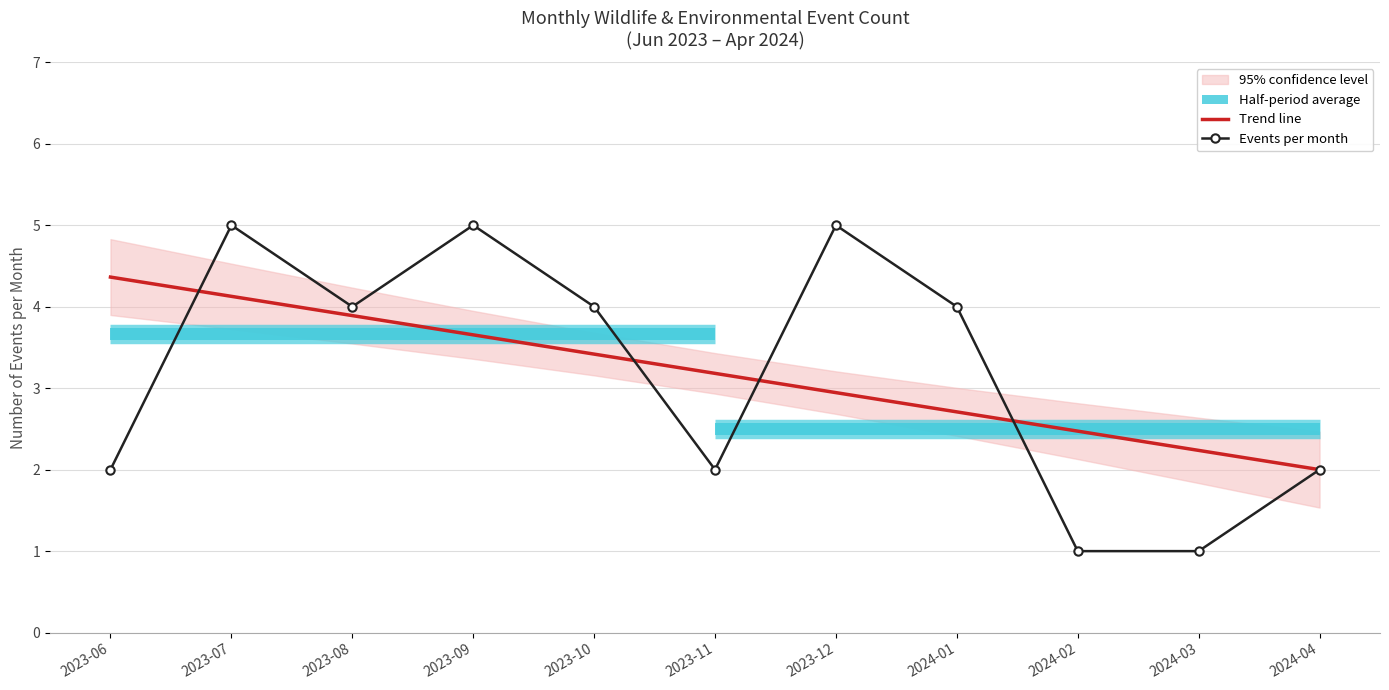

How many intersections are there between Trend line and Events per month?

5